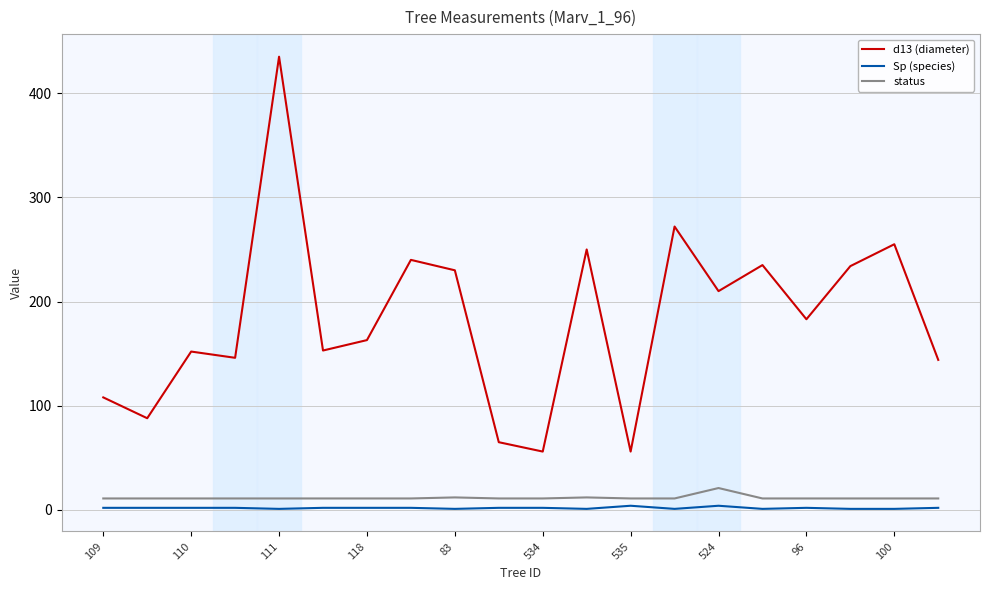

Which series has the largest range (max minus min)?

d13 (diameter)